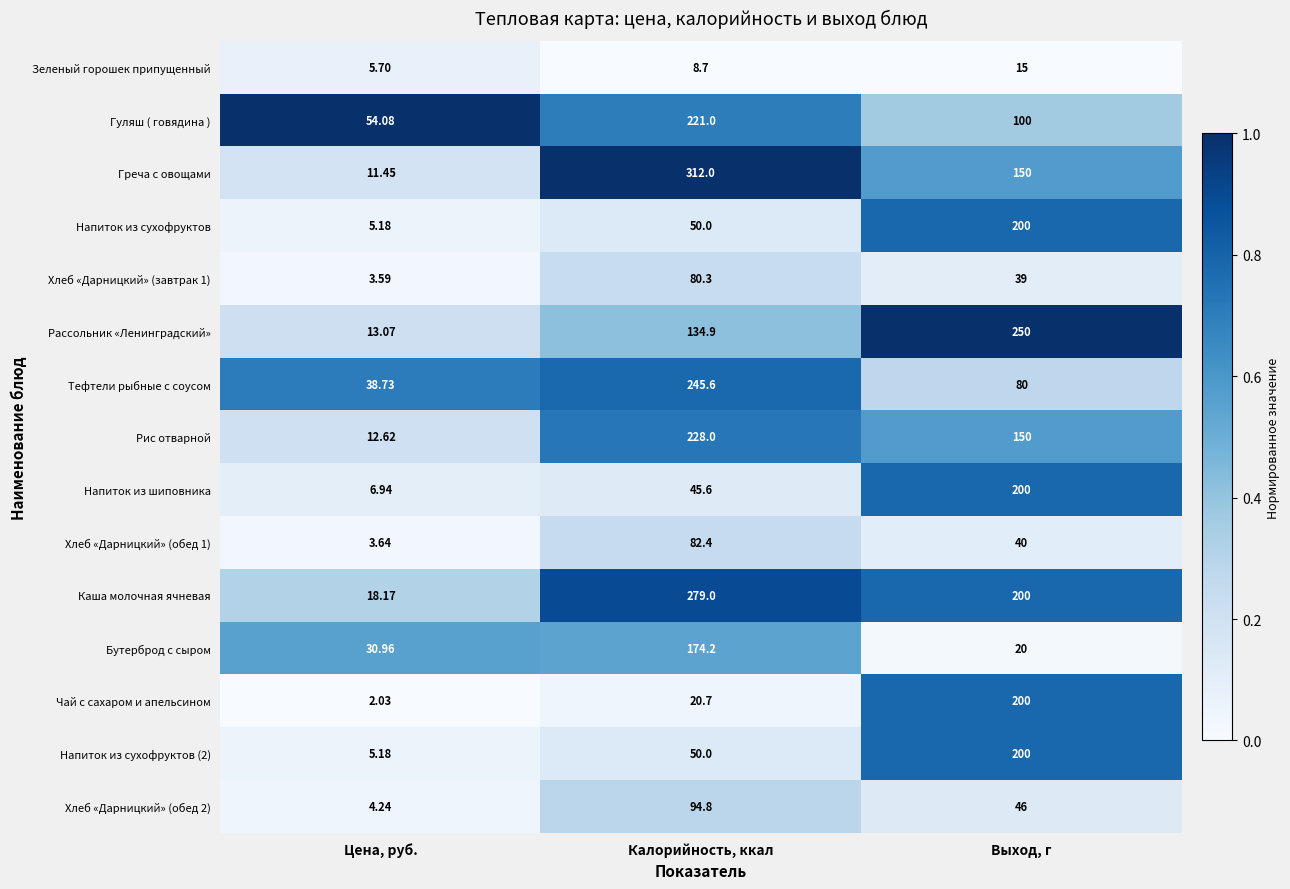

Where is Напиток из сухофруктов (2) nearest to the value 102?

Калорийность, ккал